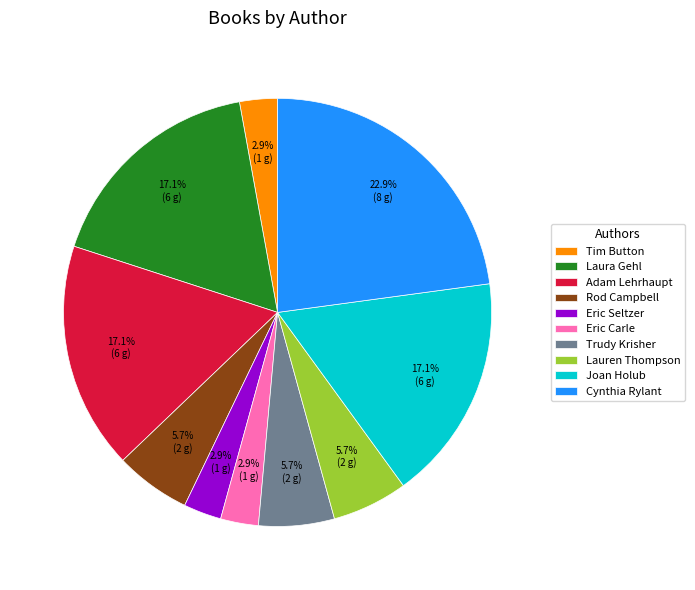

What percentage do Eric Seltzer and Laura Gehl together represent?

20.0%